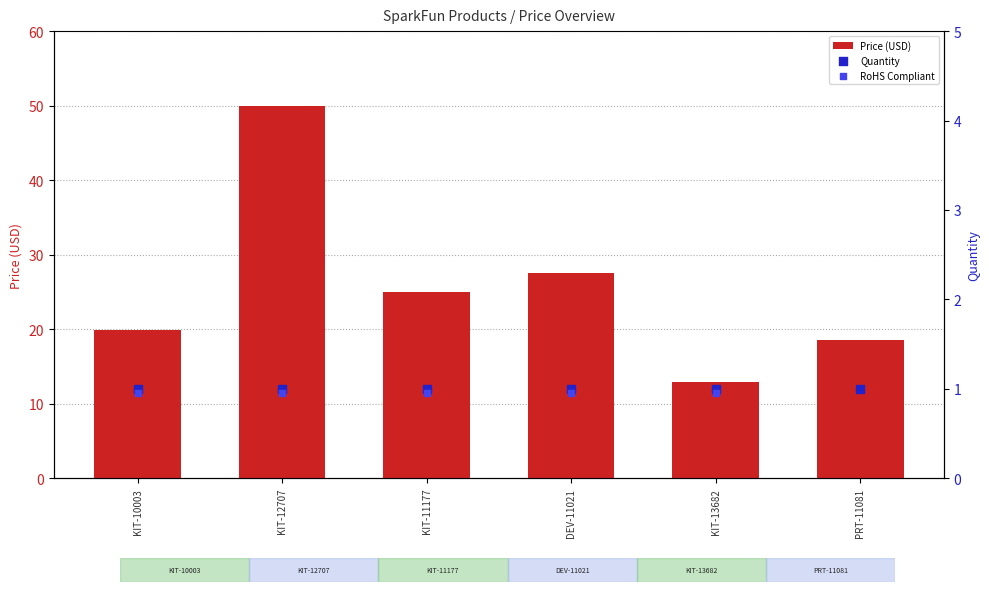

Between KIT-12707 and KIT-11177, which is larger?

KIT-12707